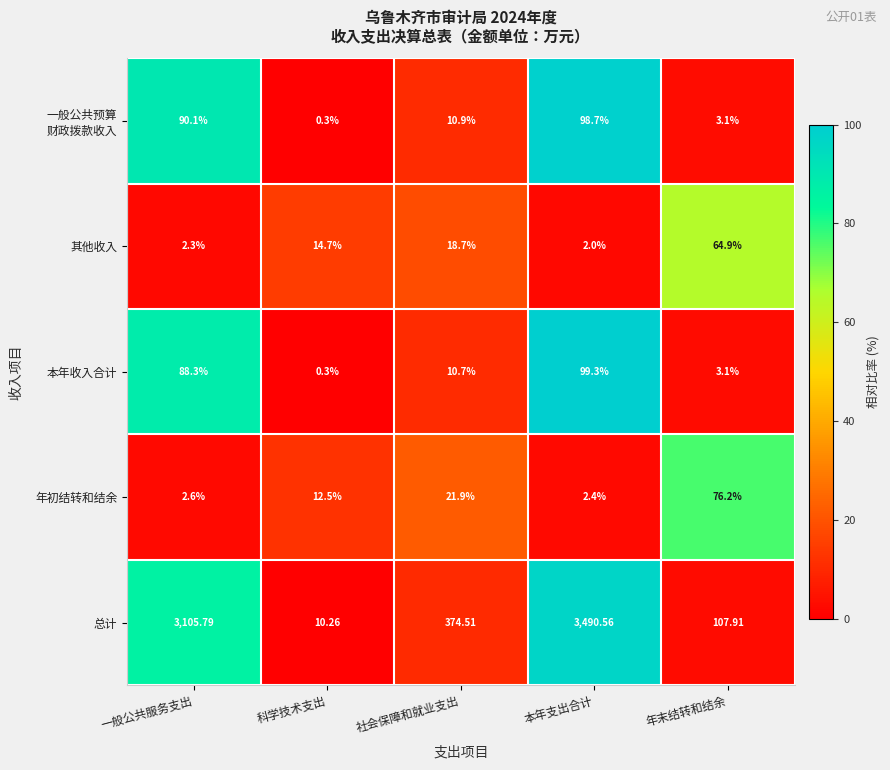

Rank the categories by 总计 value from highest to lowest.

本年支出合计, 一般公共服务支出, 社会保障和就业支出, 年末结转和结余, 科学技术支出